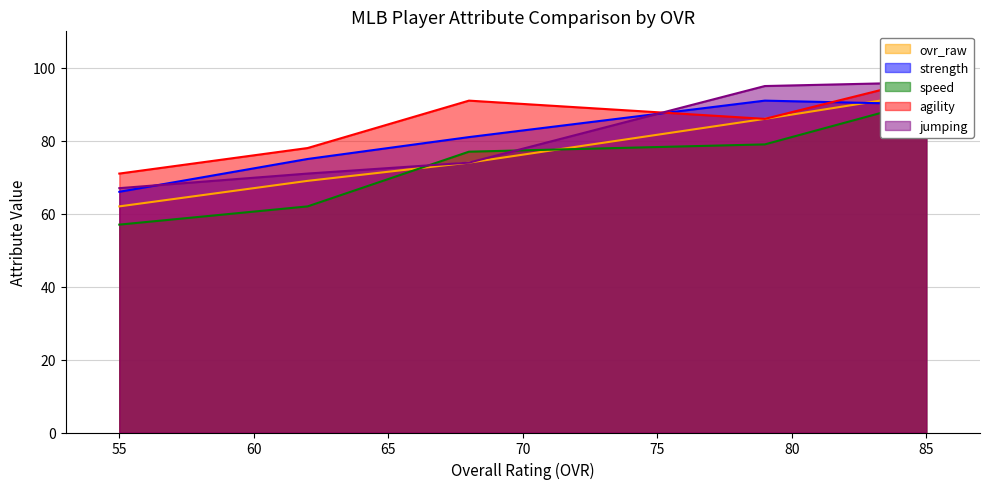

True or false: jumping has more than 1 interior local peaks.

False